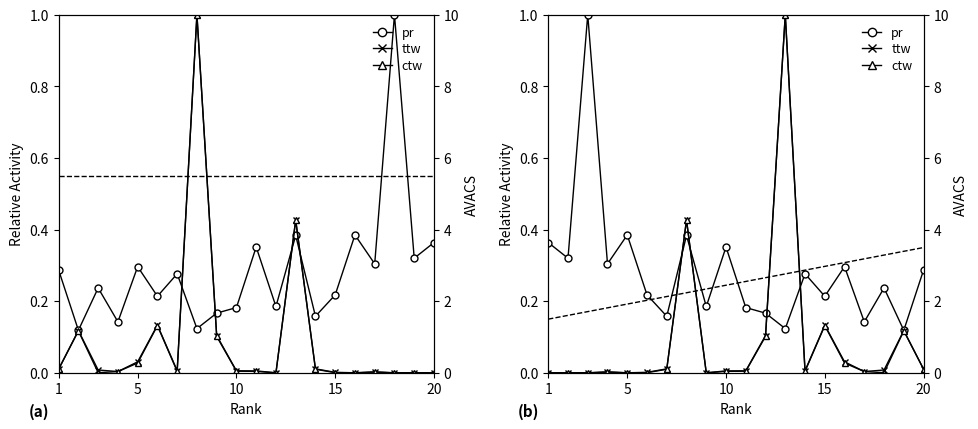

What is the average value of the ctw series?

0.1